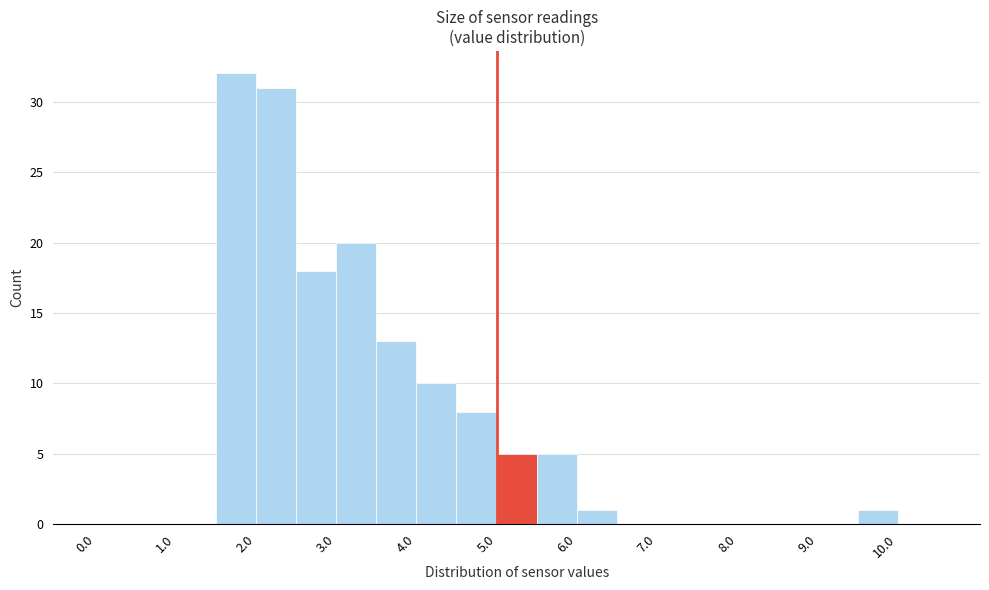

Reading left to right, transcribe this chart: for each bar, give the range it covers on the x-axis and its height. The values are not printed on the chart, so give them approximately, as read against the axis.

0.0 to 0.5: 0
0.5 to 1.0: 0
1.0 to 1.5: 0
1.5 to 2.0: 32
2.0 to 2.5: 31
2.5 to 3.0: 18
3.0 to 3.5: 20
3.5 to 4.0: 13
4.0 to 4.5: 10
4.5 to 5.0: 8
5.0 to 5.5: 5
5.5 to 6.0: 5
6.0 to 6.5: 1
6.5 to 7.0: 0
7.0 to 7.5: 0
7.5 to 8.0: 0
8.0 to 8.5: 0
8.5 to 9.0: 0
9.0 to 9.5: 0
9.5 to 10.0: 1
10.0 to 10.5: 0